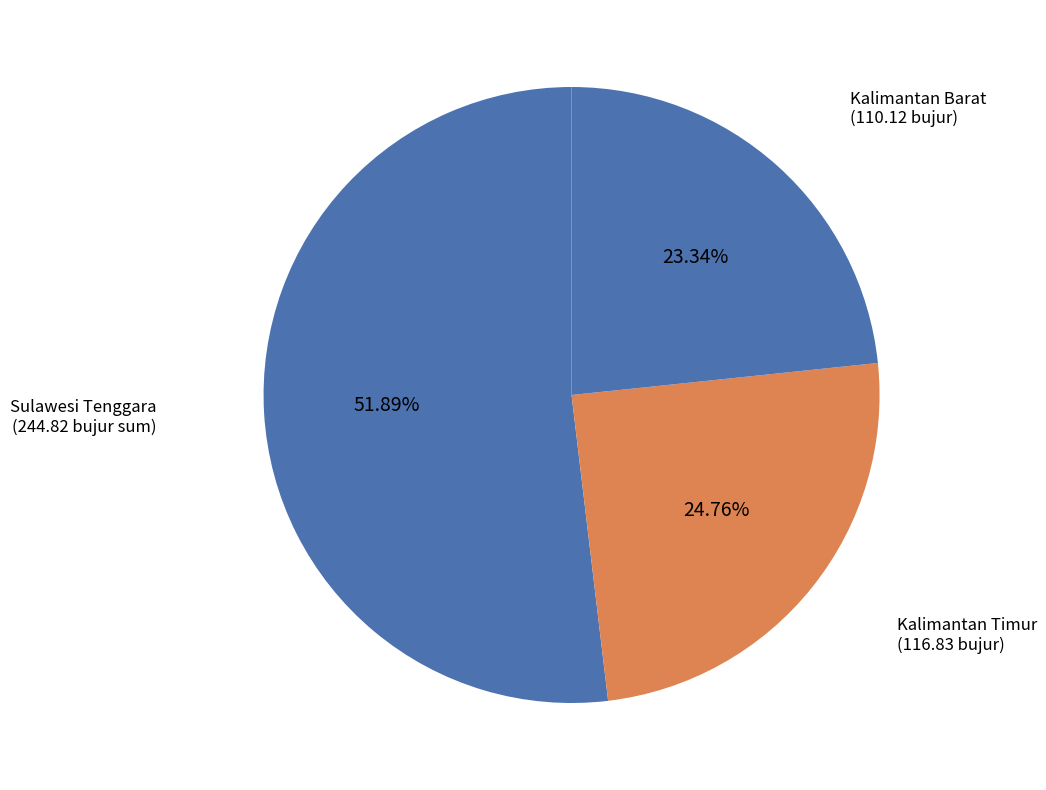

Rank the categories by value from lowest to highest.

Kalimantan Barat, Kalimantan Timur, Sulawesi Tenggara